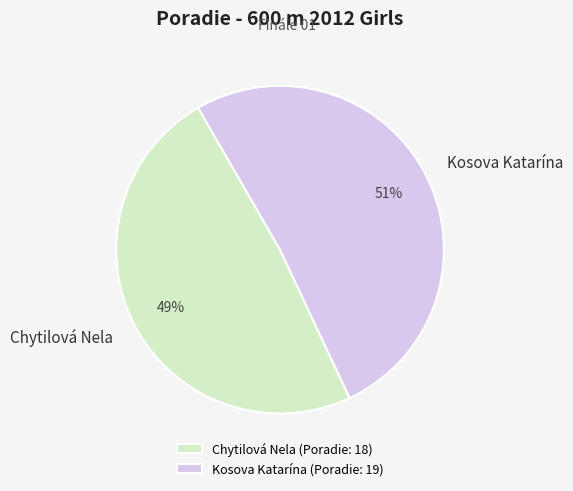

Count the number of slices in the pie.

2